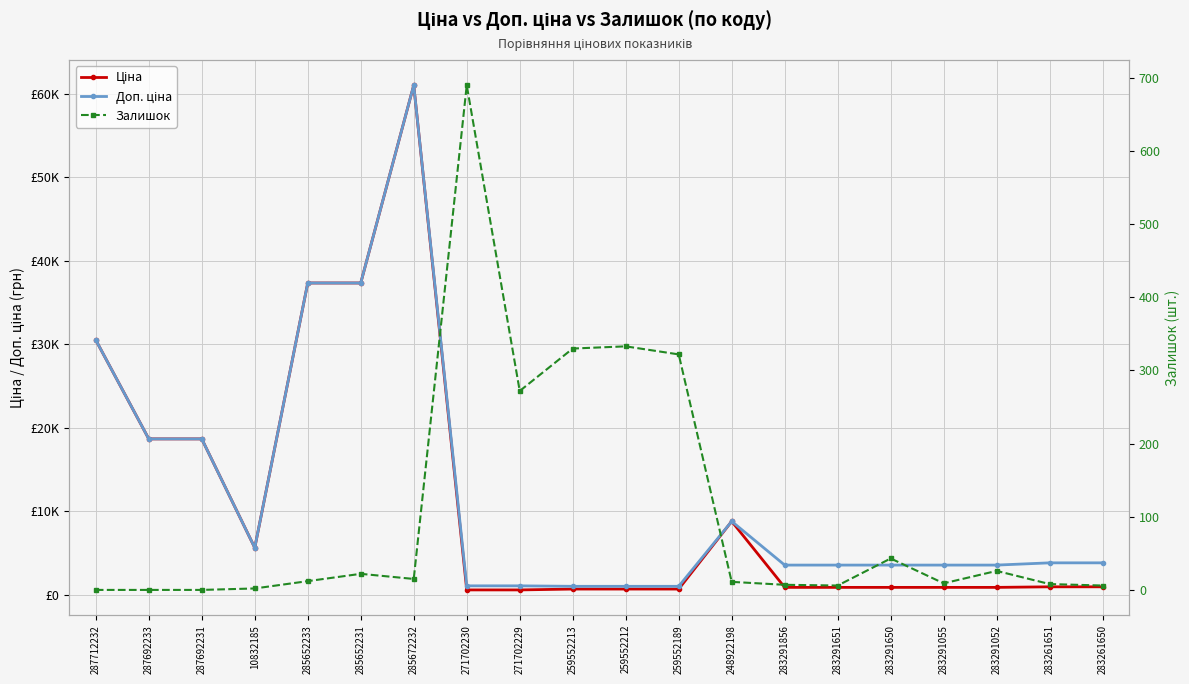

What is the maximum value shown in the chart?

61024.7